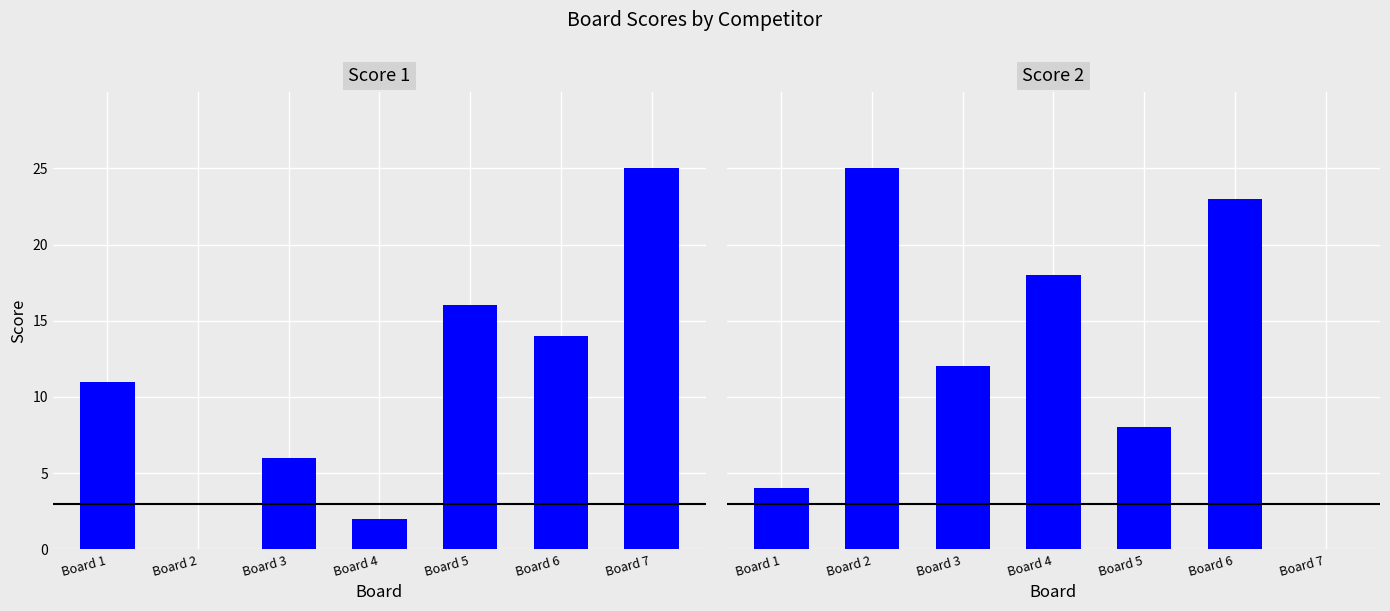

Where is Score 2 nearest to the value 12?

Board 3